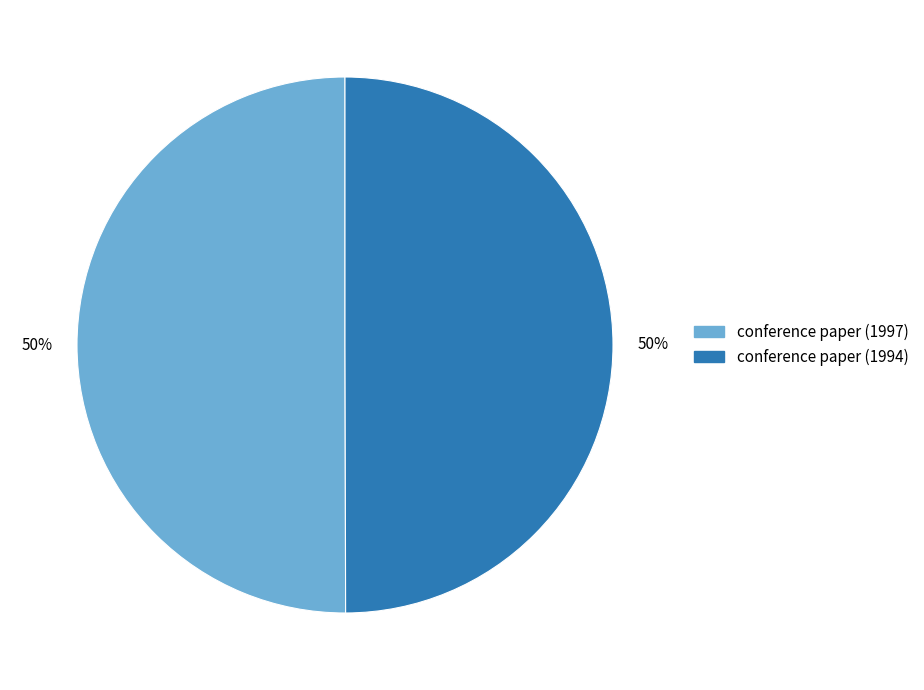

To the nearest percent, what is the average slice percentage?

50%